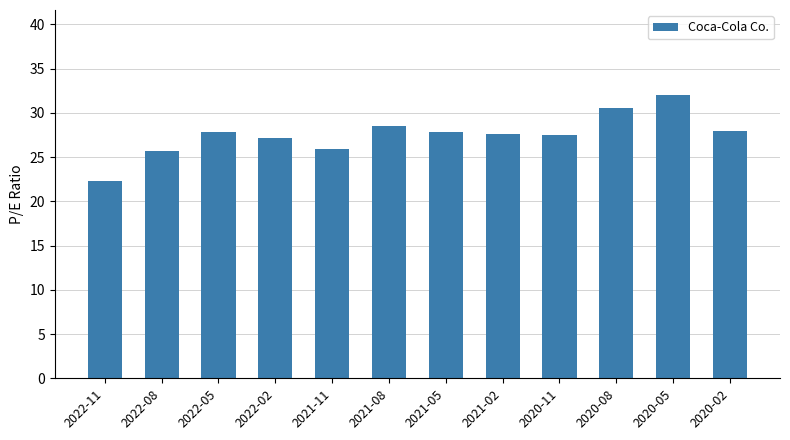

What is the label of the 5th bar from the left?

2021-11